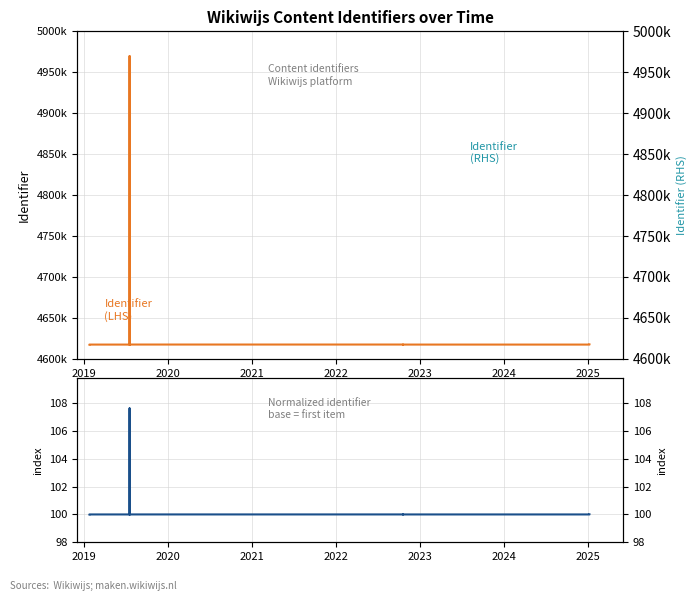

What is the difference between the maximum and minimum values in the Identifier (LHS) series?

352263.0